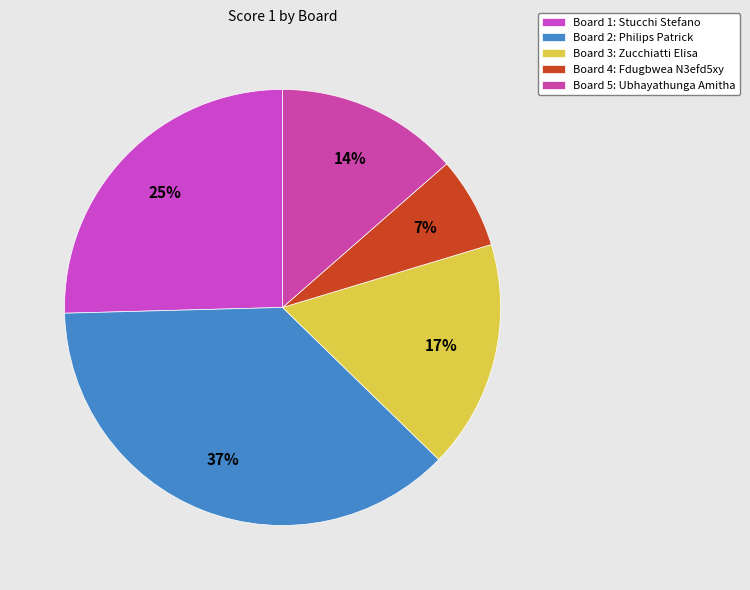

How many segments does this pie chart have?

5